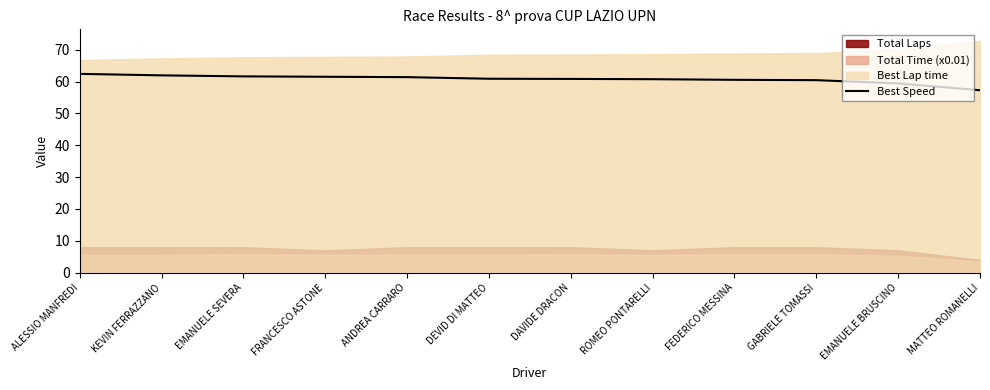

What is the minimum value for Best Speed?

57.3